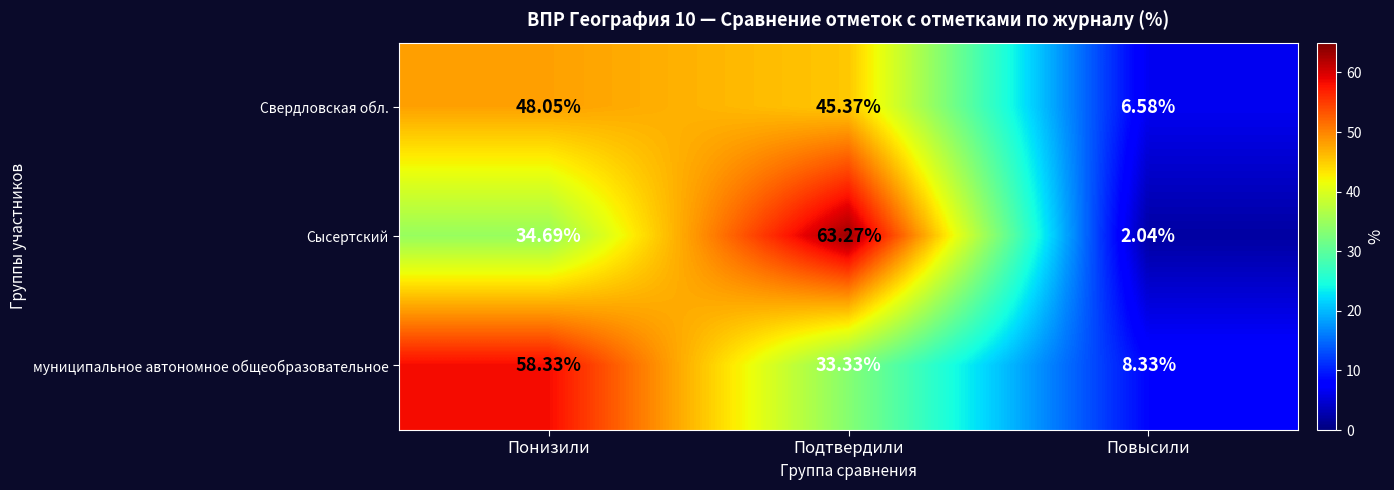

Where does the Сысертский series first go above 34?

Понизили